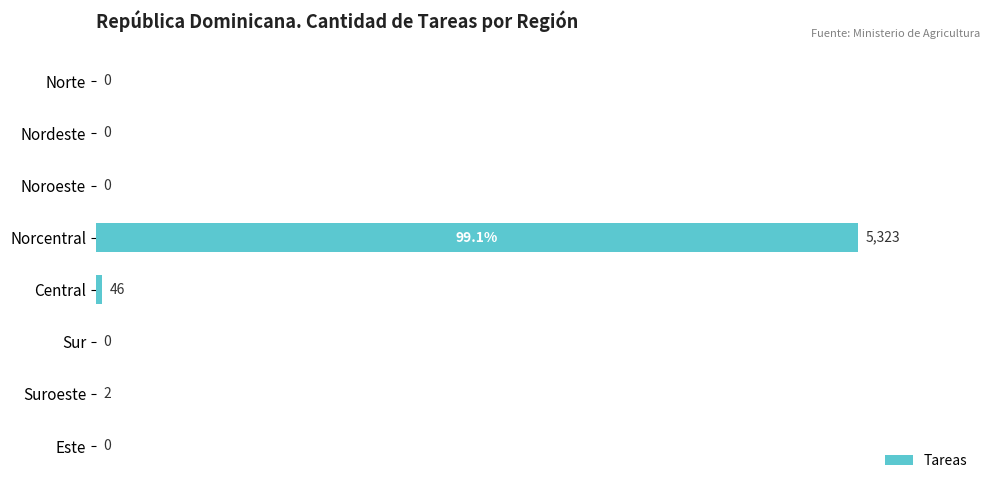

True or false: the data shows 0.0 at Norte.

True